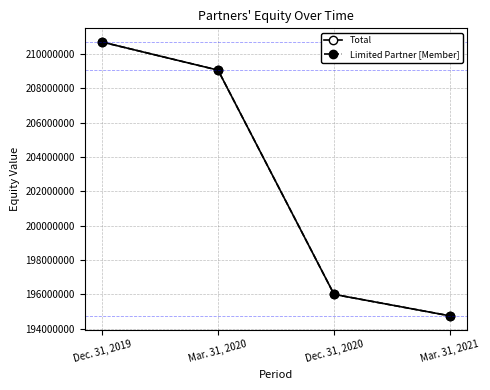

Rank the categories by Limited Partner [Member] value from lowest to highest.

Mar. 31, 2021, Dec. 31, 2020, Mar. 31, 2020, Dec. 31, 2019